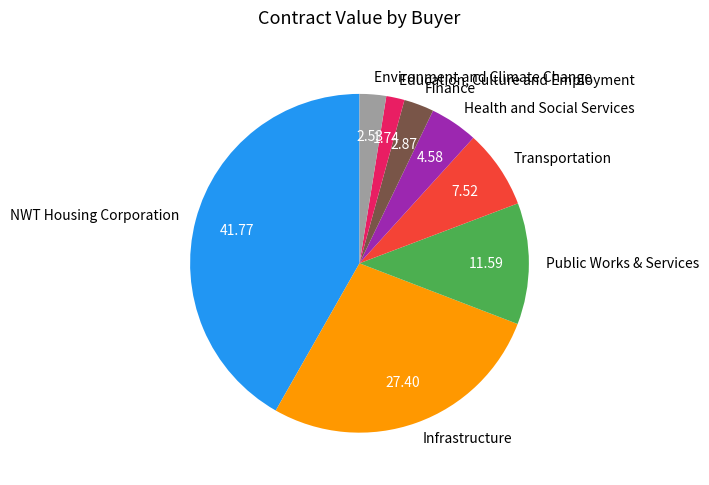

How many slices are in this pie chart?

8